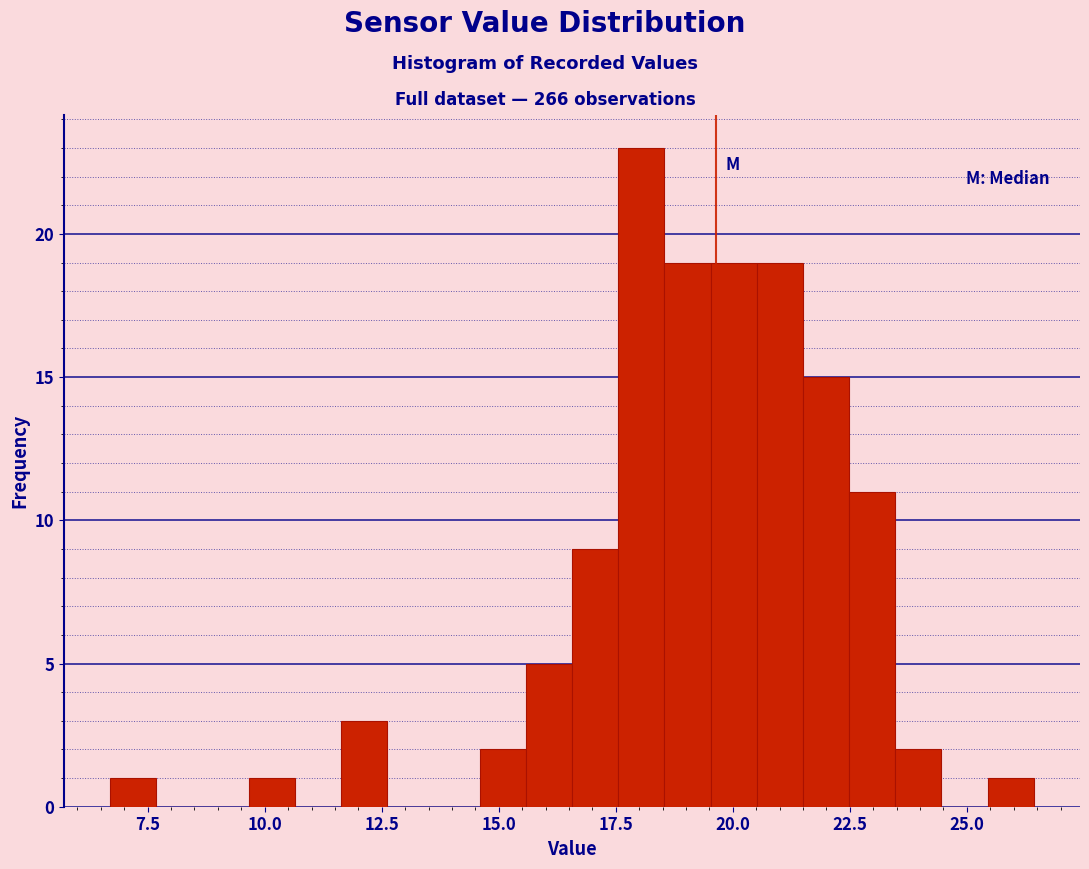

Around what value on the x-axis is the tallest bar? Give the approximate position of its centre, as read against the axis.

18.0